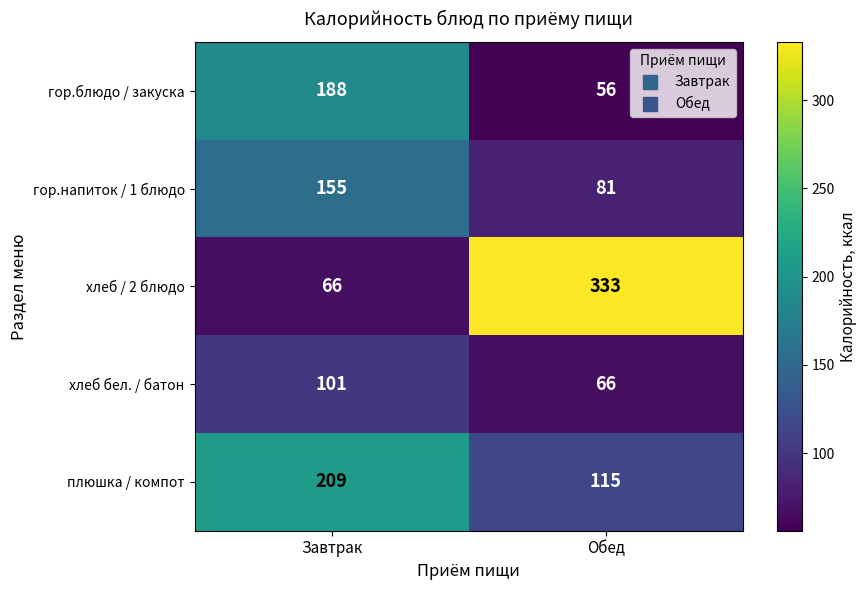

What is the sum of all хлеб бел. / батон values?

167